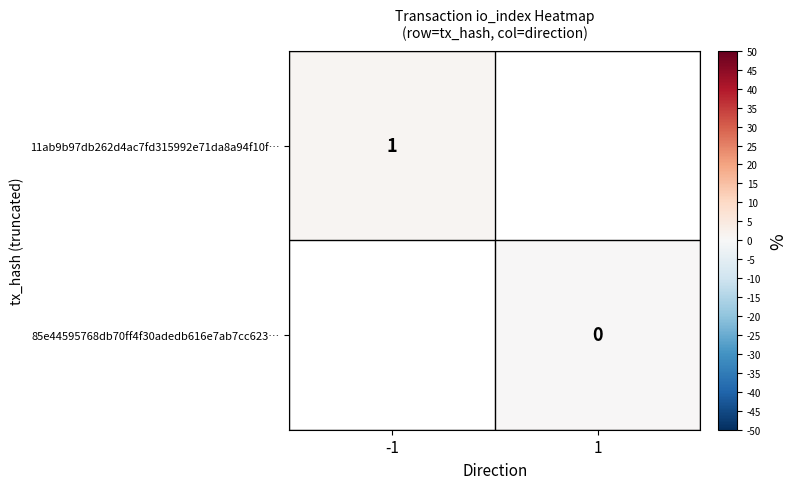

How many data points does each series have?

2